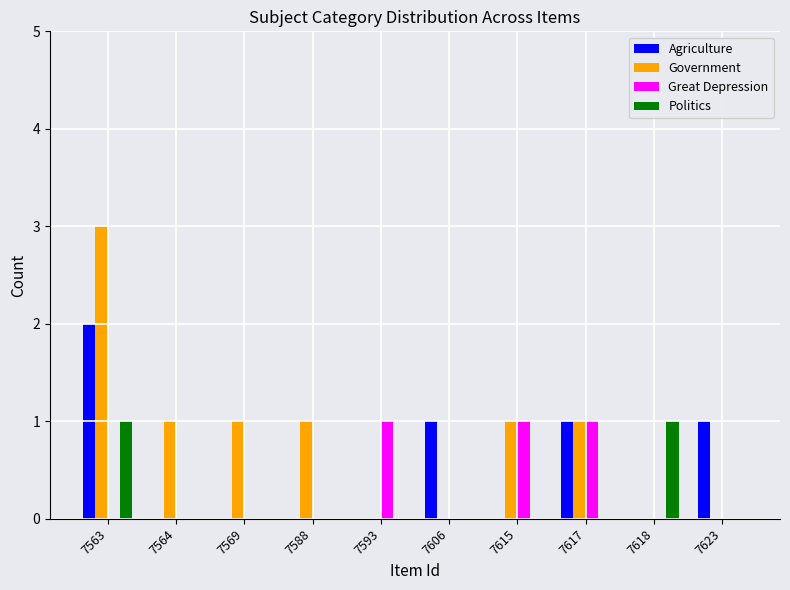

Which series has the largest range (max minus min)?

Government